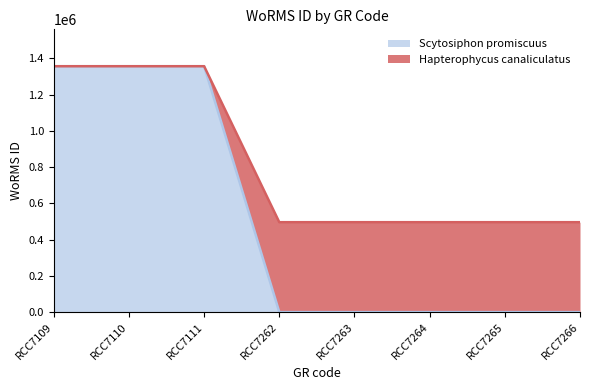

True or false: Scytosiphon promiscuus and Hapterophycus canaliculatus intersect in this chart.

False